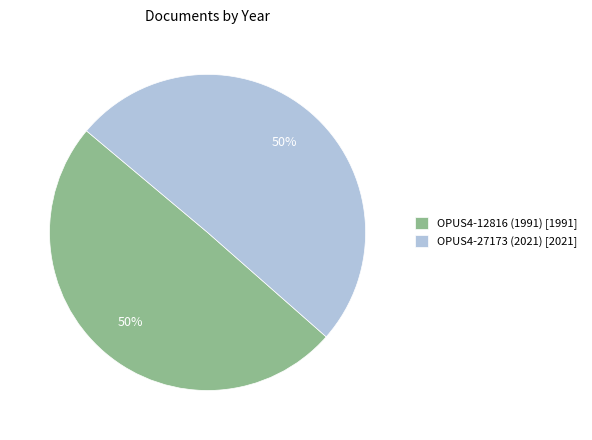

To the nearest percent, what is the combined percentage of OPUS4-27173 (2021) [2021] and OPUS4-12816 (1991) [1991]?

100%